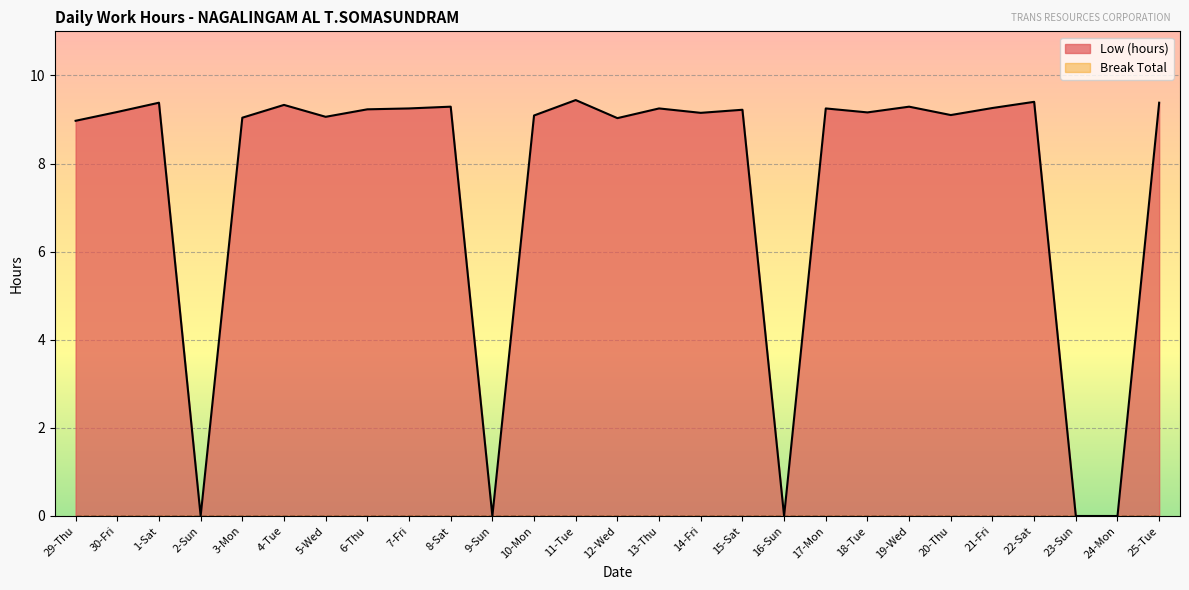

How many positive values are there?

22